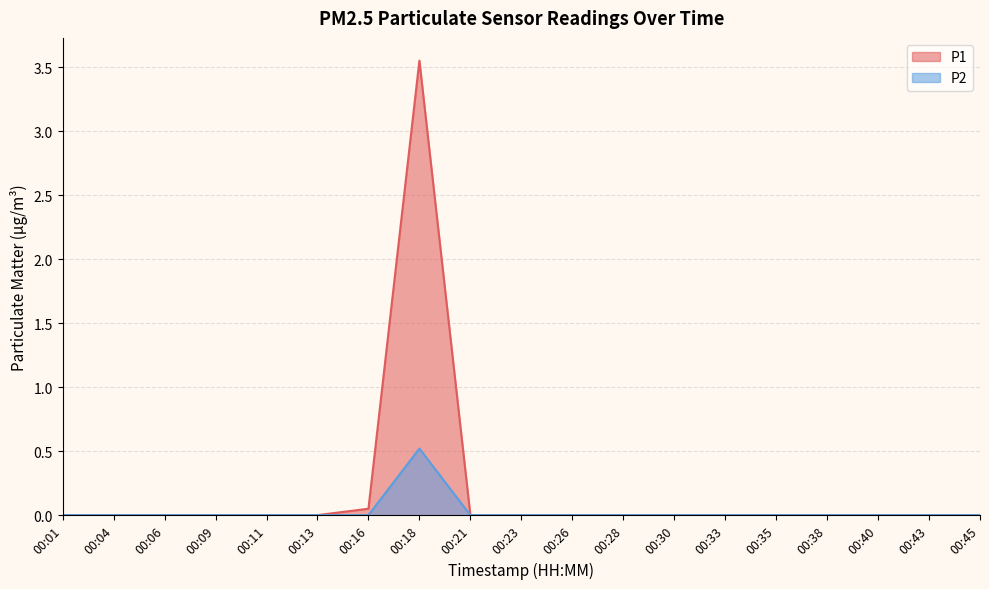

Reading left to right, what are all the values shown in this chart?

P1: 00:01=0.0	00:04=0.0	00:06=0.0	00:09=0.0	00:11=0.0	00:13=0.0	00:16=0.1	00:18=3.5	00:21=0.0	00:23=0.0	00:26=0.0	00:28=0.0	00:30=0.0	00:33=0.0	00:35=0.0	00:38=0.0	00:40=0.0	00:43=0.0	00:45=0.0
P2: 00:01=0.0	00:04=0.0	00:06=0.0	00:09=0.0	00:11=0.0	00:13=0.0	00:16=0.0	00:18=0.5	00:21=0.0	00:23=0.0	00:26=0.0	00:28=0.0	00:30=0.0	00:33=0.0	00:35=0.0	00:38=0.0	00:40=0.0	00:43=0.0	00:45=0.0